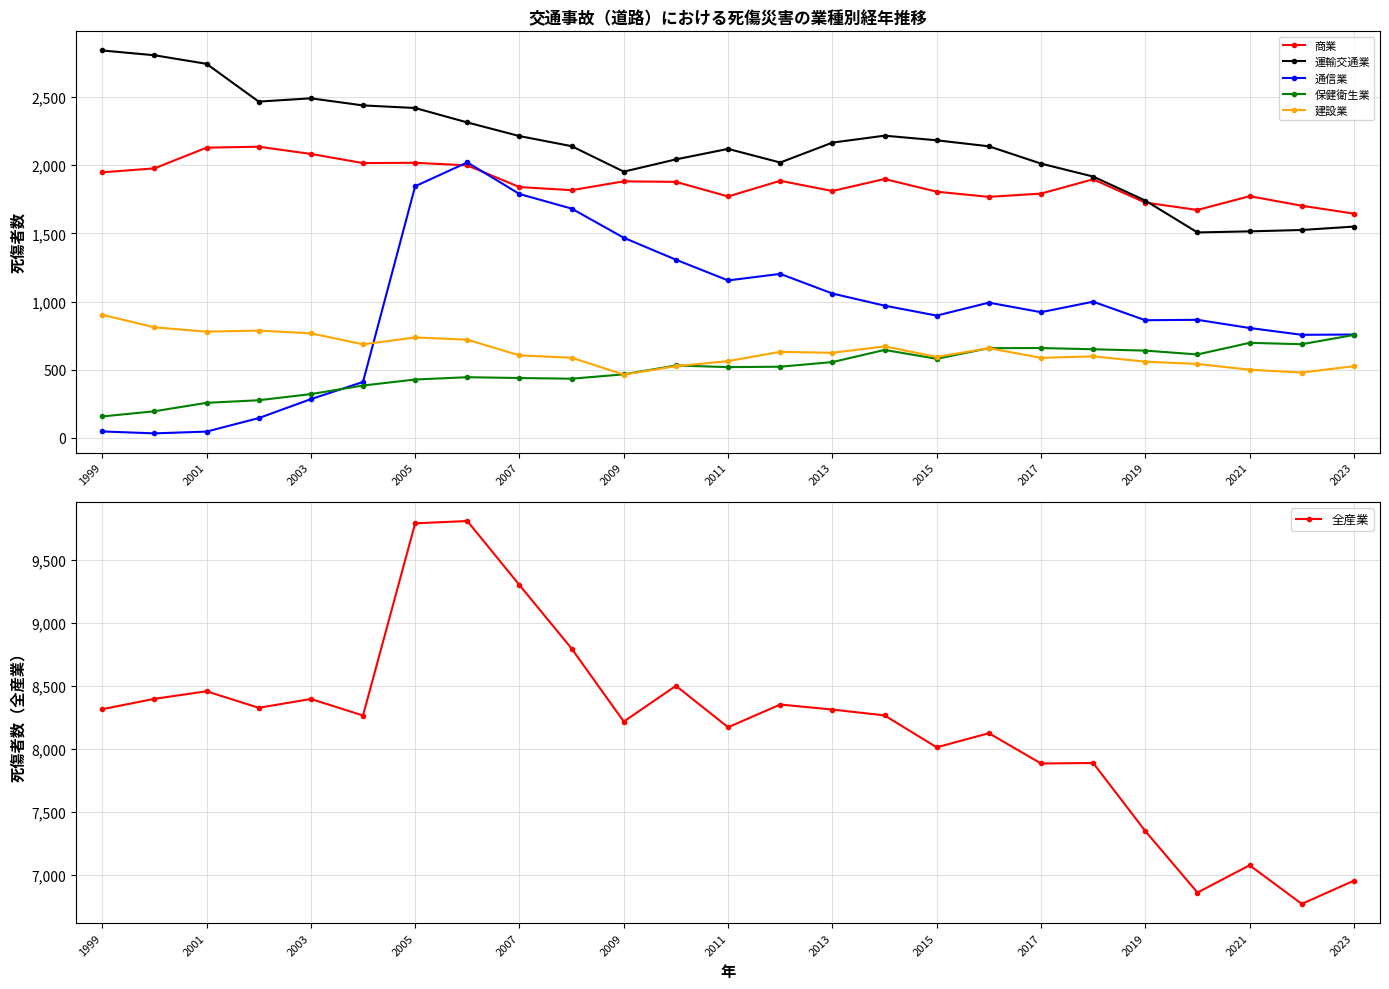

Reading left to right, extract all data points from this chart.

商業: 1948	1977	2129	2136	2083	2016	2018	1999	1840	1817	1882	1878	1771	1886	1811	1899	1806	1768	1792	1897	1726	1672	1773	1703	1645
運輸交通業: 2842	2807	2744	2467	2491	2439	2420	2314	2214	2140	1953	2043	2120	2020	2166	2217	2183	2139	2012	1917	1741	1507	1515	1525	1550
通信業: 47	33	46	145	284	410	1846	2021	1789	1682	1468	1307	1155	1203	1059	970	897	992	922	999	863	866	806	756	758
保健衛生業: 157	195	257	276	321	384	428	445	439	434	466	531	519	522	556	645	580	658	659	650	640	612	697	687	755
建設業: 903	811	779	787	767	686	737	720	605	588	464	526	563	631	624	671	594	658	587	598	559	542	500	479	526
全産業: 8315	8397	8457	8326	8396	8265	9787	9805	9298	8795	8217	8500	8172	8352	8312	8266	8013	8125	7885	7889	7350	6863	7079	6773	6957